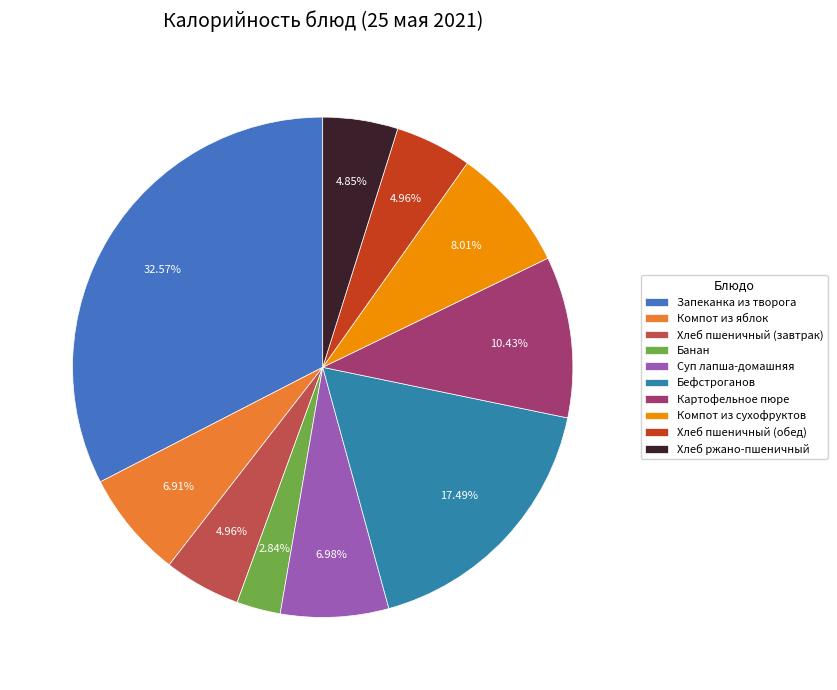

To the nearest percent, what is the average slice percentage?

10%